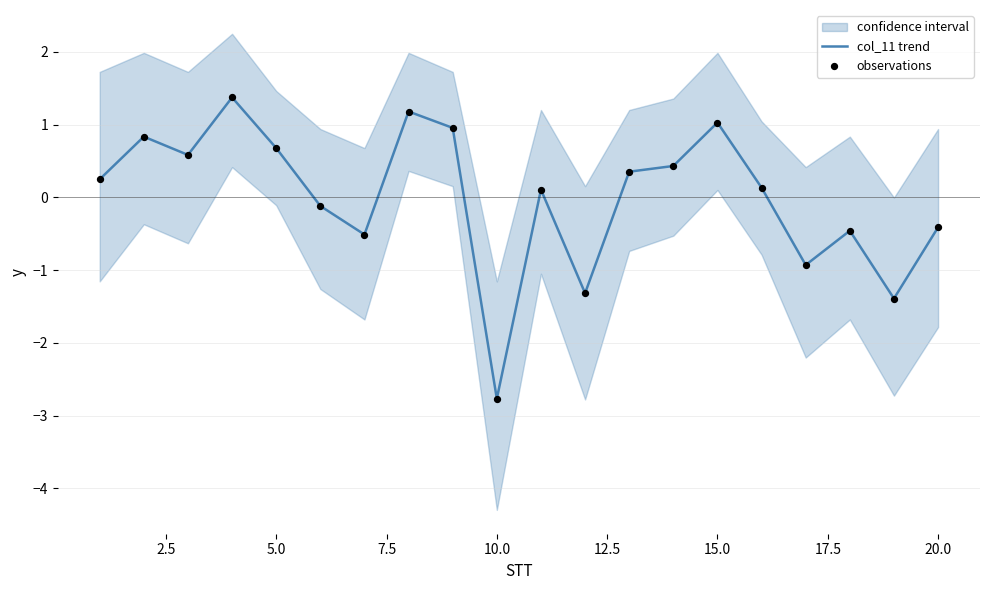

Is it true that col_11 trend equals -0.4 at 20.0?

True